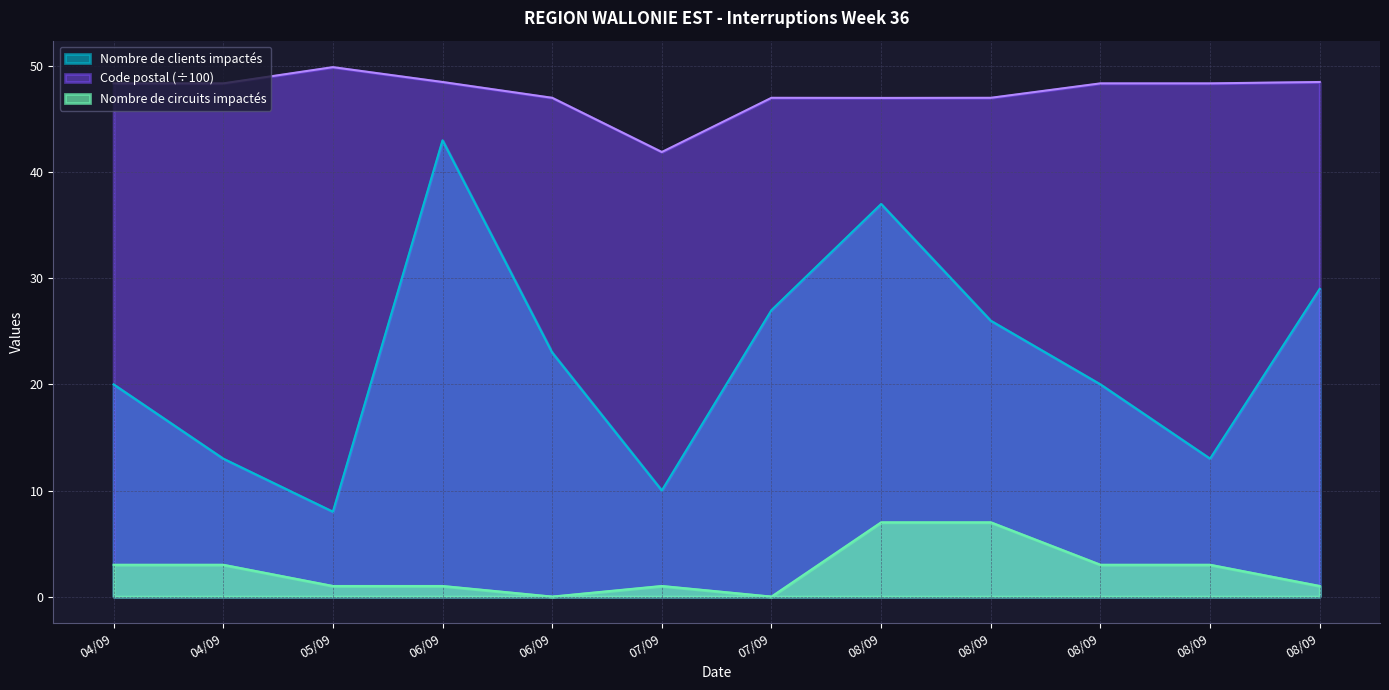

Reading left to right, extract all data points from this chart.

Nombre de clients impactés: 04/09=20.0	04/09=13.0	05/09=8.0	06/09=43.0	06/09=23.0	07/09=10.0	07/09=27.0	08/09=37.0	08/09=26.0	08/09=20.0	08/09=13.0	08/09=29.0
Code postal: 04/09=48.4	04/09=48.4	05/09=49.9	06/09=48.5	06/09=47.0	07/09=41.9	07/09=47.0	08/09=47.0	08/09=47.0	08/09=48.4	08/09=48.4	08/09=48.5
Nombre de circuits impactés: 04/09=3.0	04/09=3.0	05/09=1.0	06/09=1.0	06/09=0.0	07/09=1.0	07/09=0.0	08/09=7.0	08/09=7.0	08/09=3.0	08/09=3.0	08/09=1.0